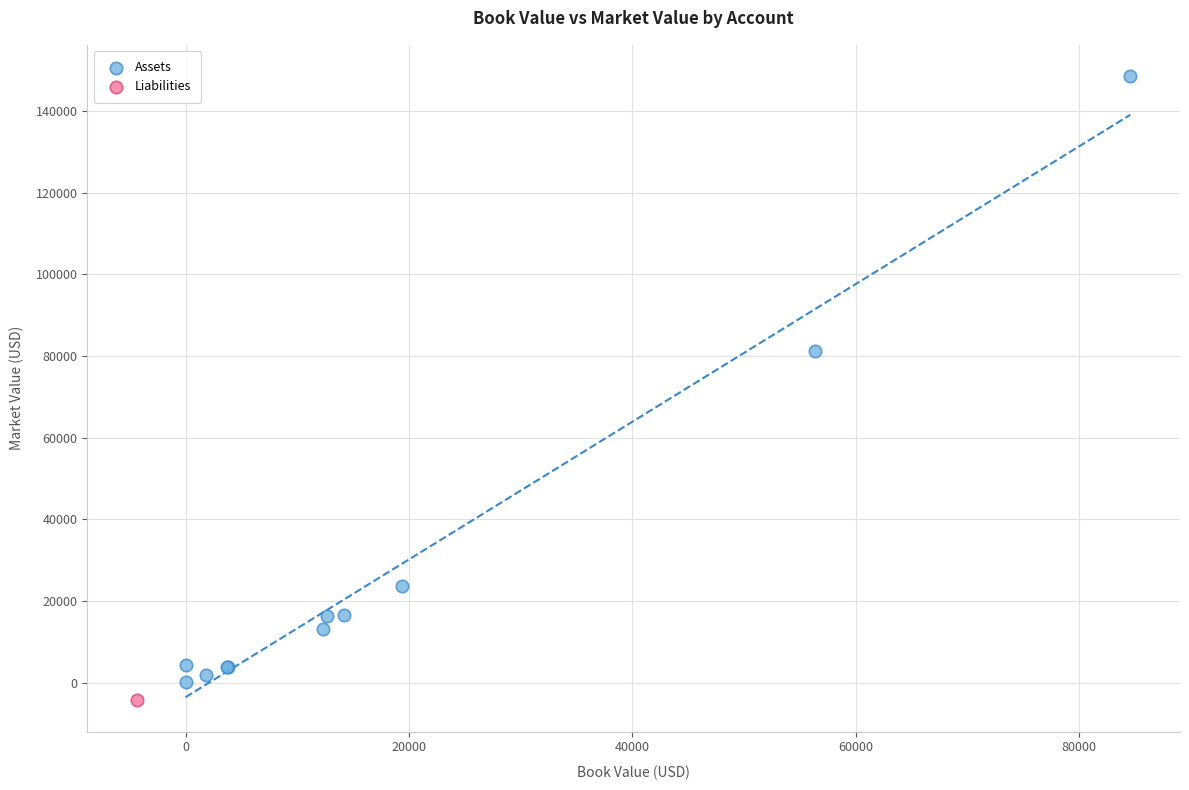

What are all the series names shown in the legend?

Assets, Liabilities